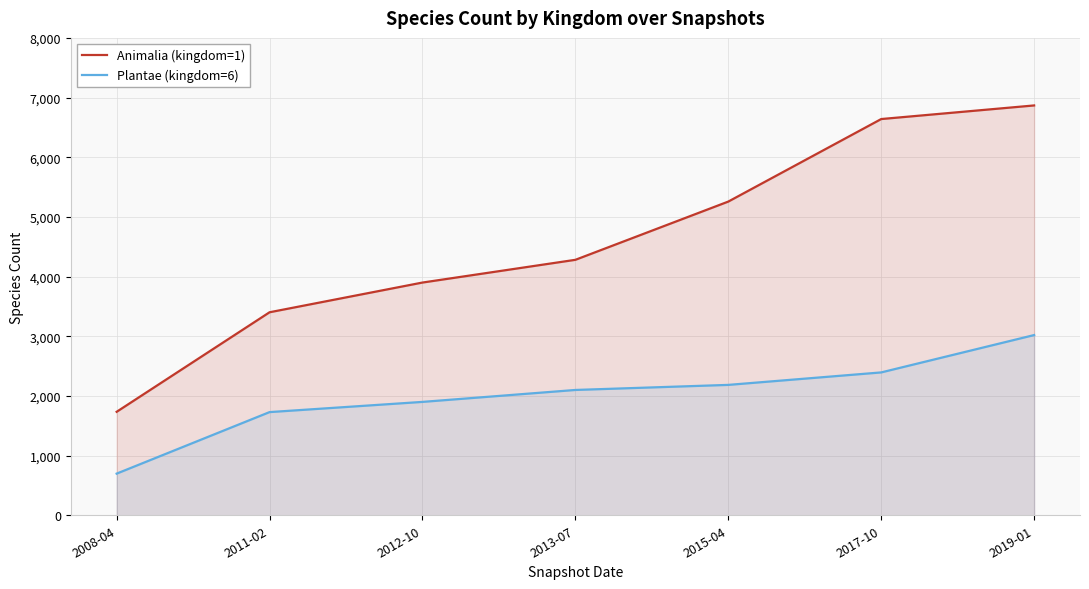

What is the label of the 4th point from the left?

2013-07